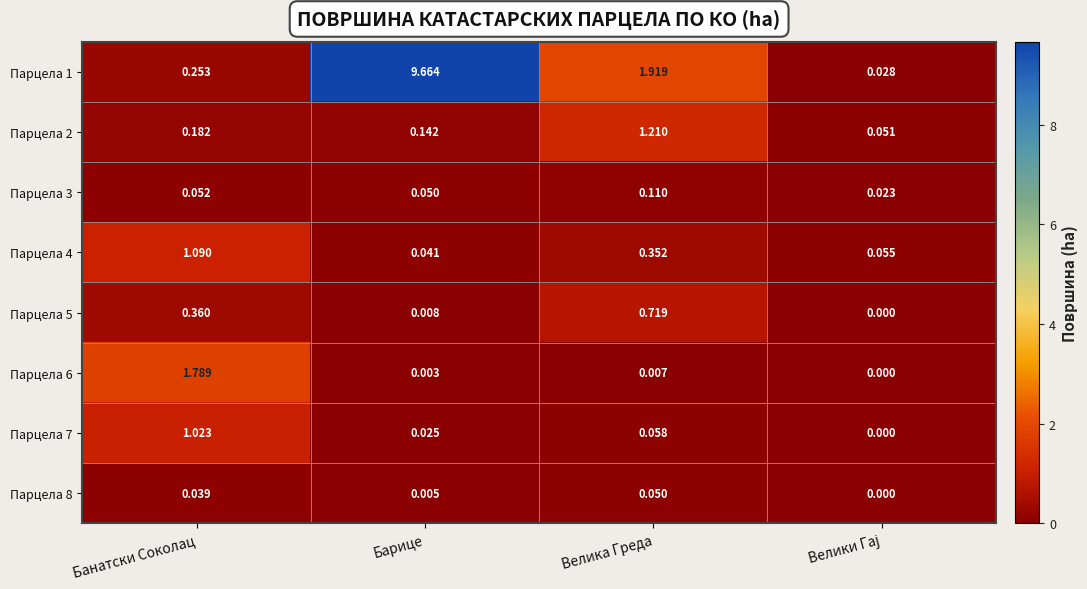

Which series has the largest total across all categories?

Парцела 1